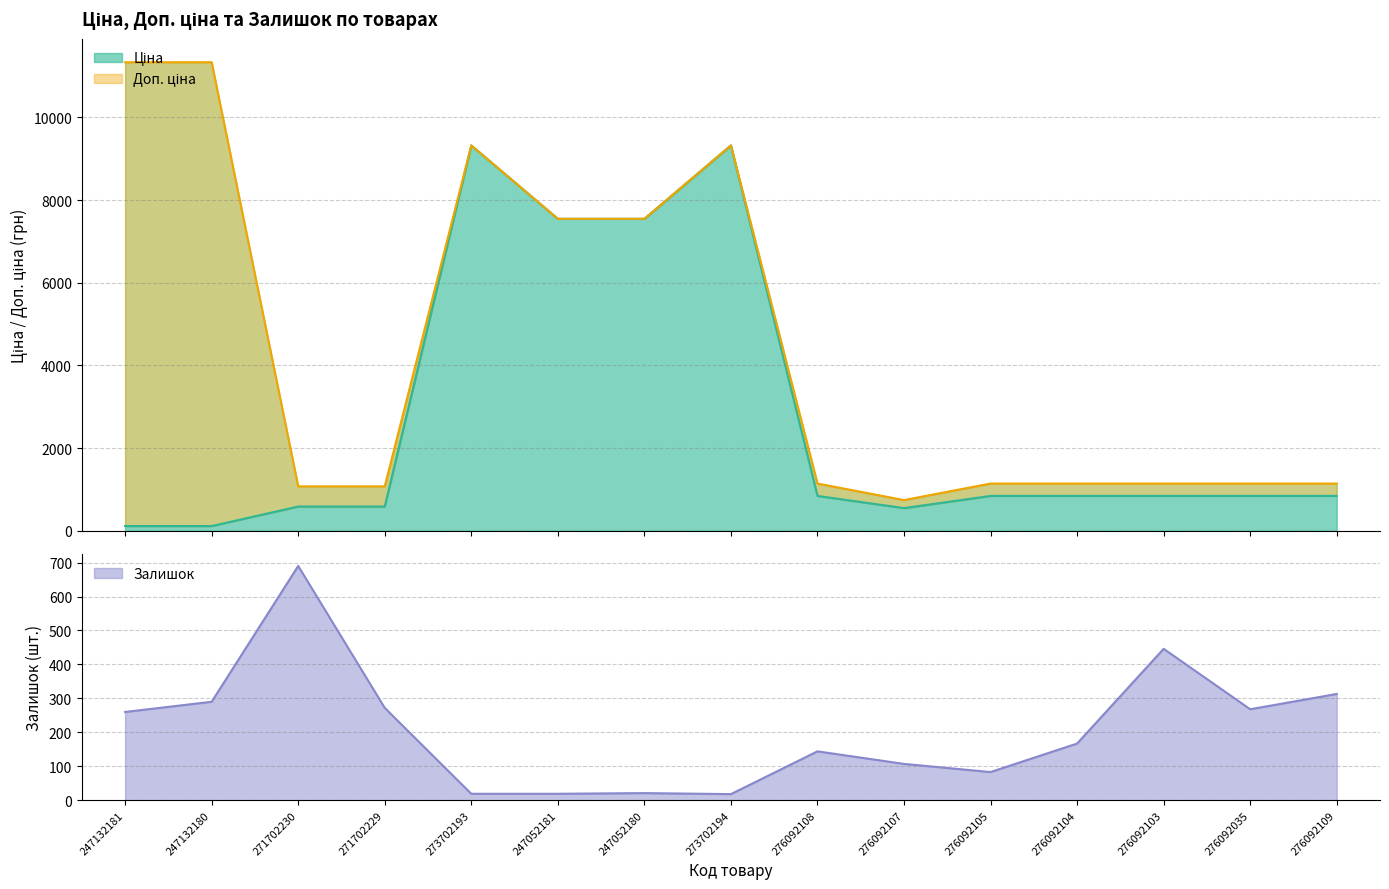

Rank the series by their maximum value, from highest to lowest.

Доп. ціна, Ціна, Залишок